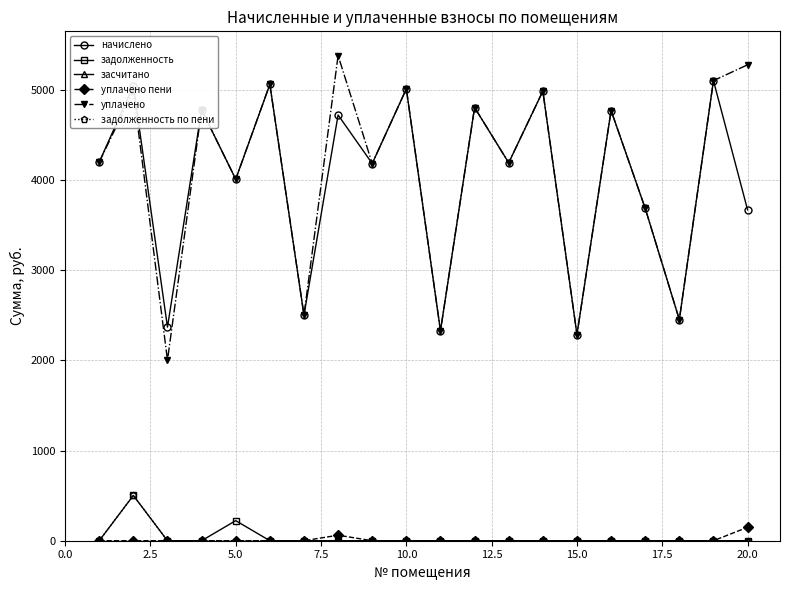

True or false: начислено and уплачено пени cross at least once.

False